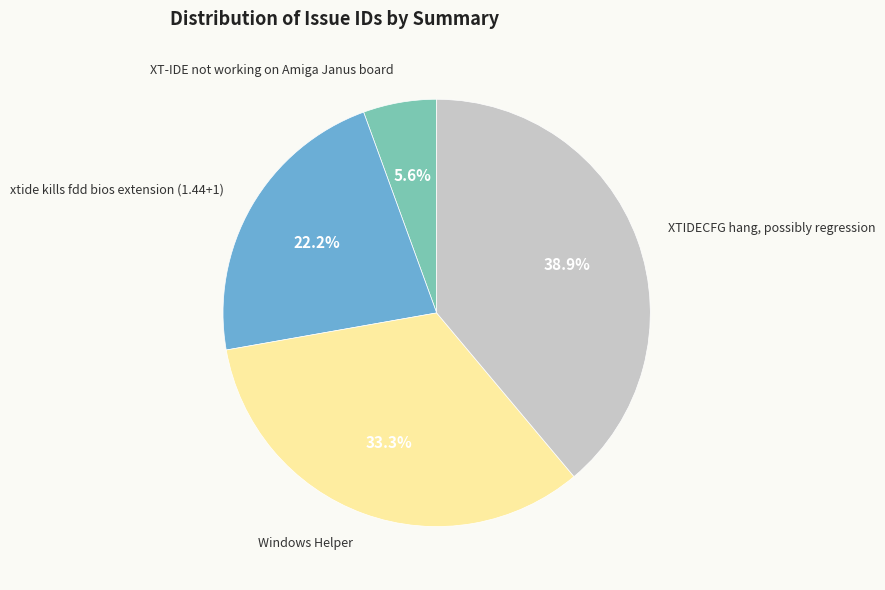

Does any single category account for the majority?

No